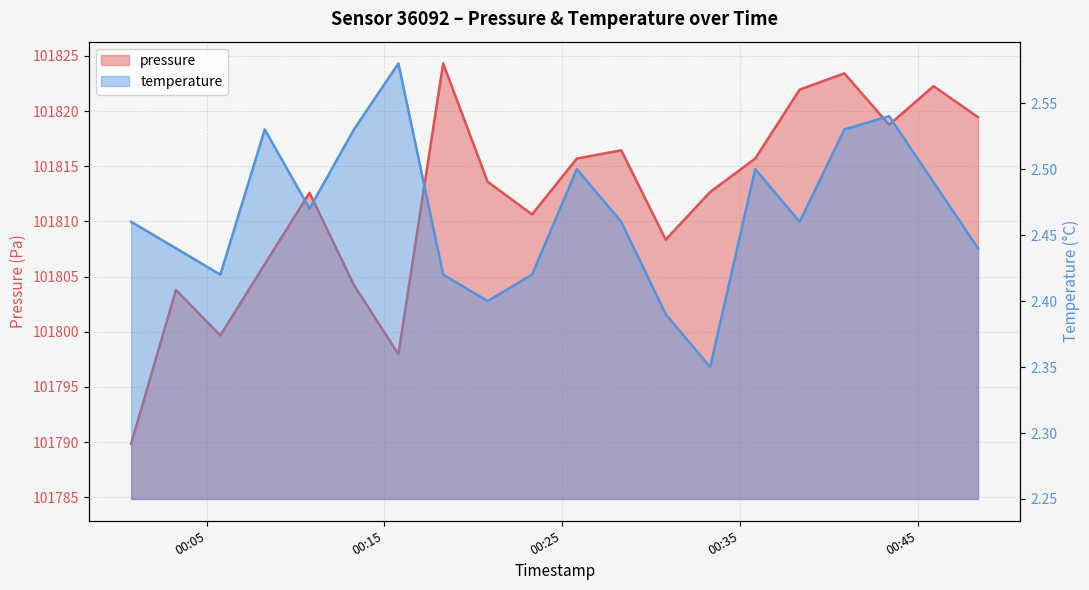

True or false: temperature has a value of 2.5 at 2024-01-27T00:00:45.

True